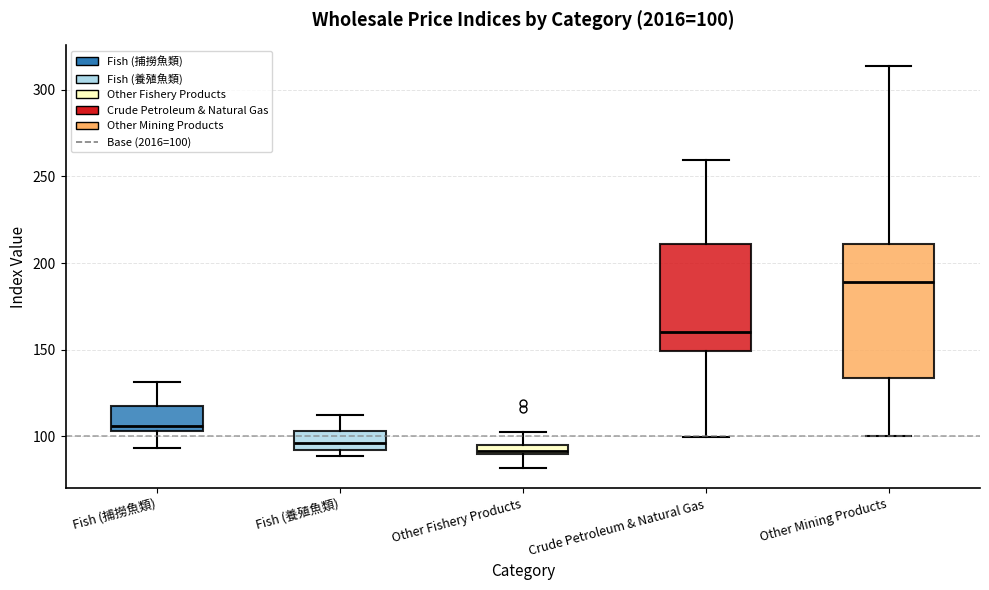

Comparing the boxes themselves (not the whiskers), which one is the tallest?

Other Mining Products